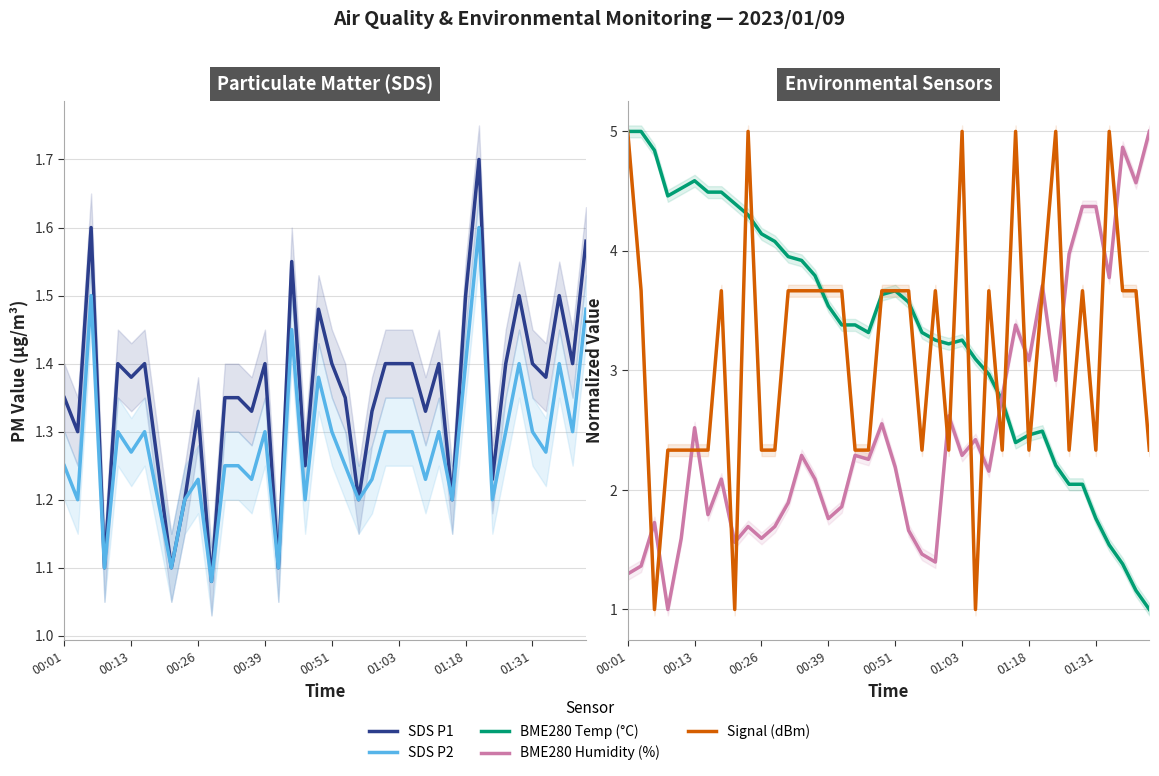

What are all the series names shown in the legend?

SDS P1, SDS P2, BME280 Temp (°C), BME280 Humidity (%), Signal (dBm)